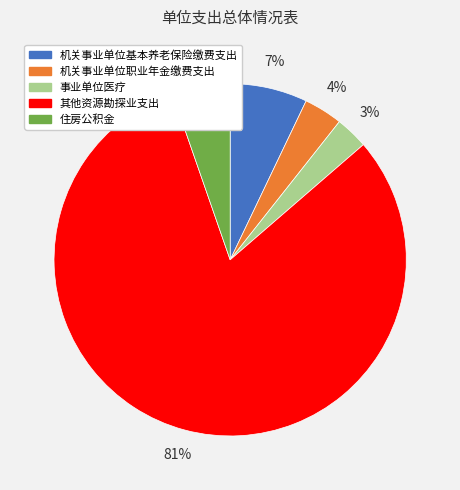

What percentage is the 住房公积金 slice, to the nearest percent?

5%